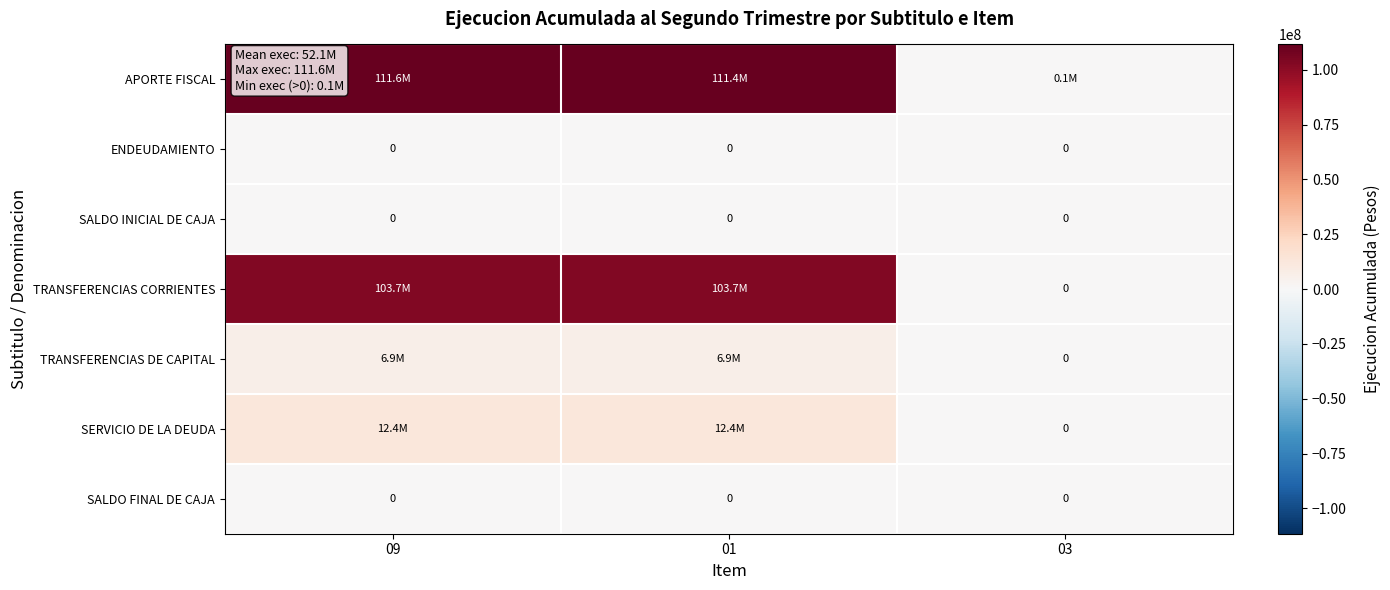

The value of ENDEUDAMIENTO at 03 is 0. True or false?

True